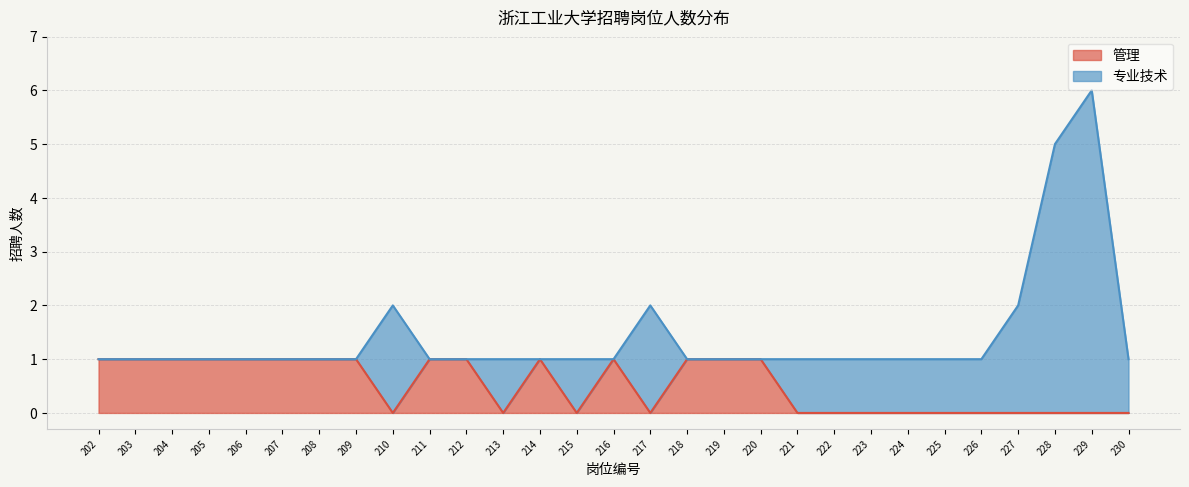

Does the chart have visible grid lines?

Yes